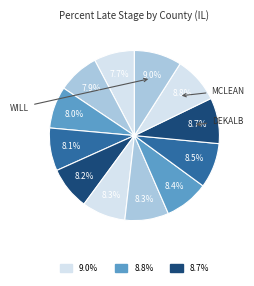

To the nearest percent, what is the difference between the largest and smallest slice percentages?

1%